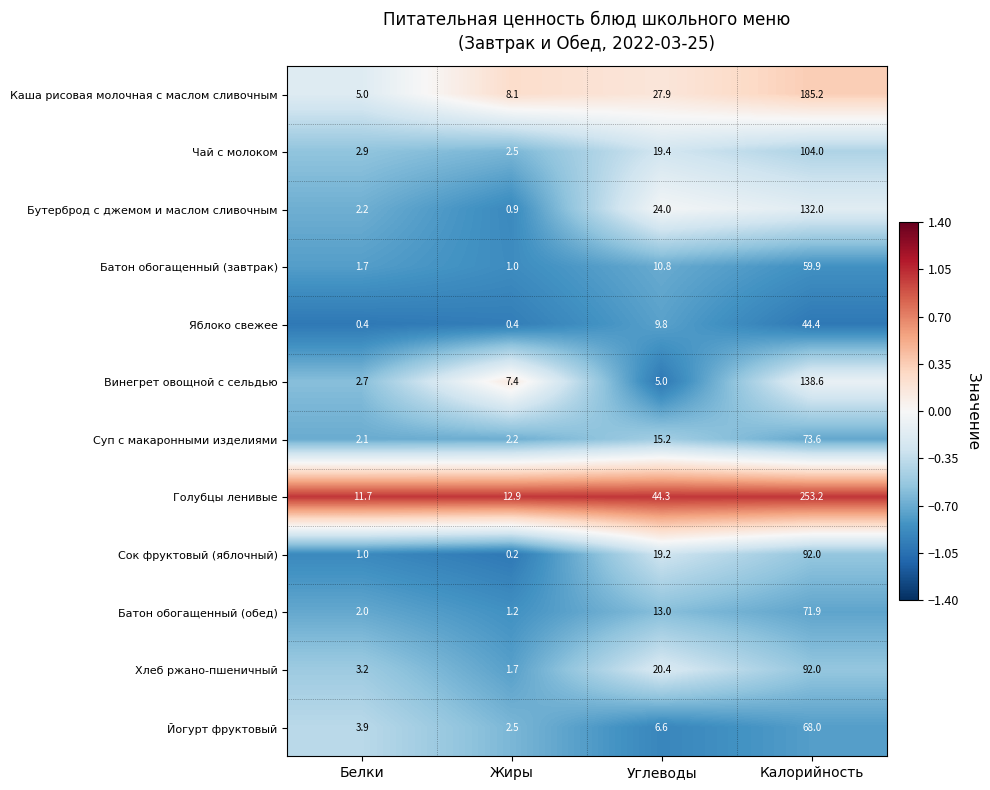

The Голубцы ленивые series shows 44.3 at Углеводы. True or false?

True